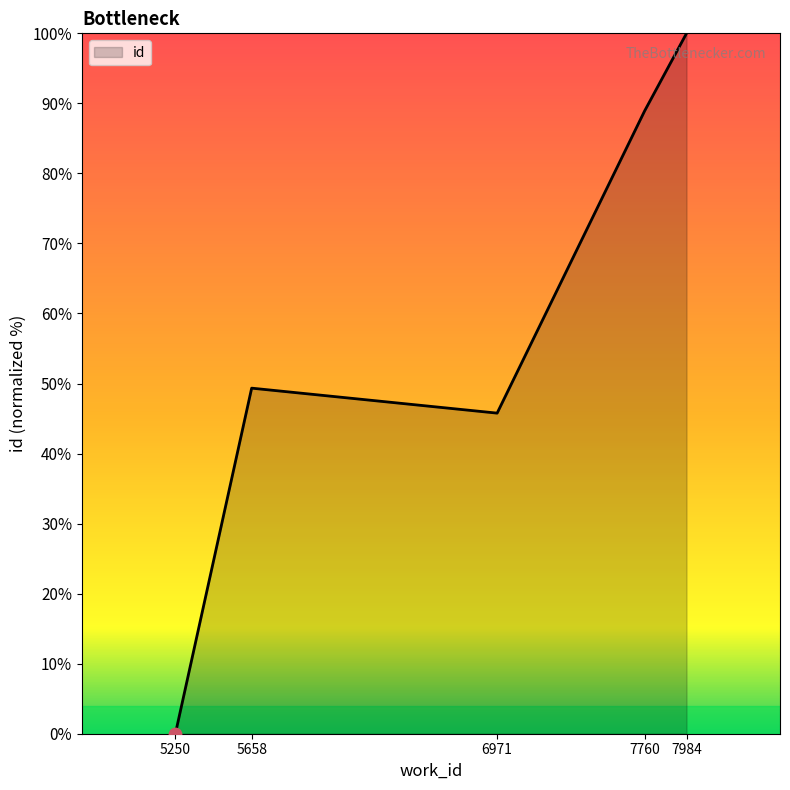

What is the change in value from 6971 to 7760?

+43.2